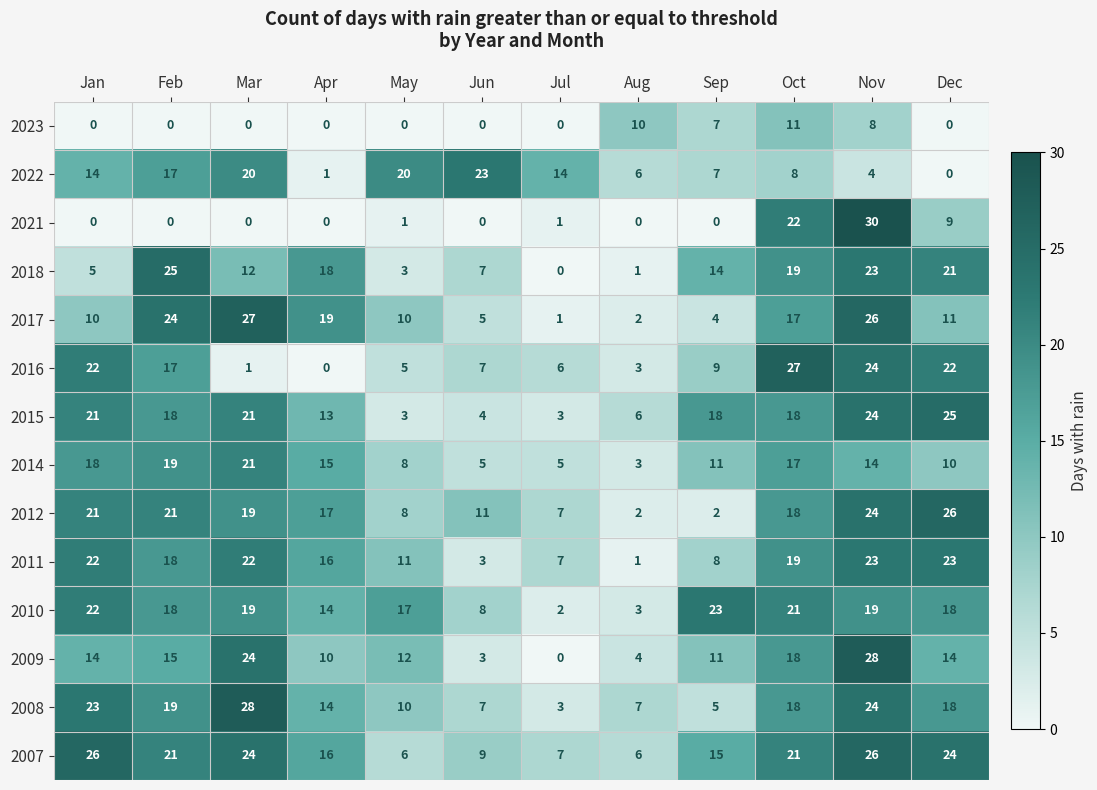

How many data points does each series have?

12